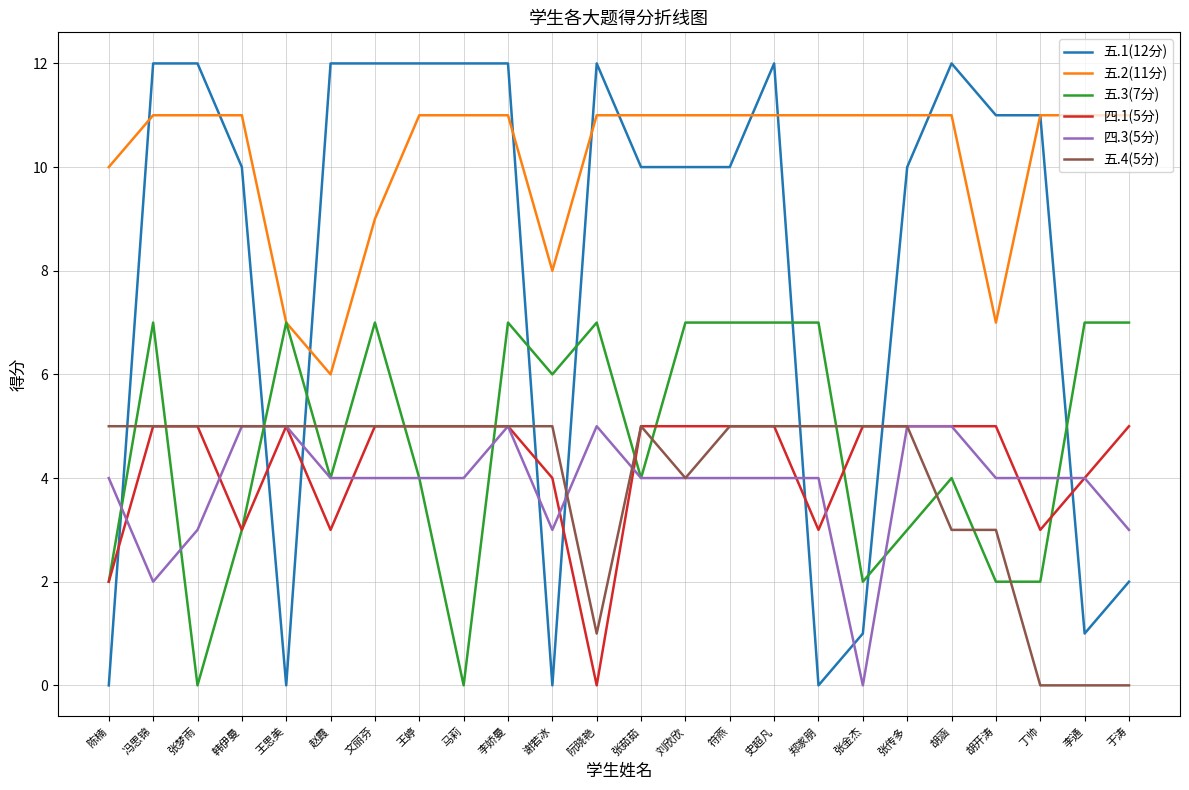

The value of 五.2(11分) at 谢若冰 is 8. True or false?

True